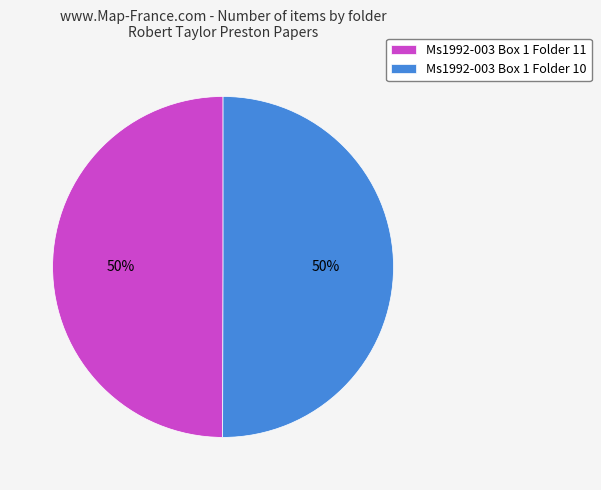

To the nearest percent, what portion does Ms1992-003 Box 1 Folder 10 represent?

50%